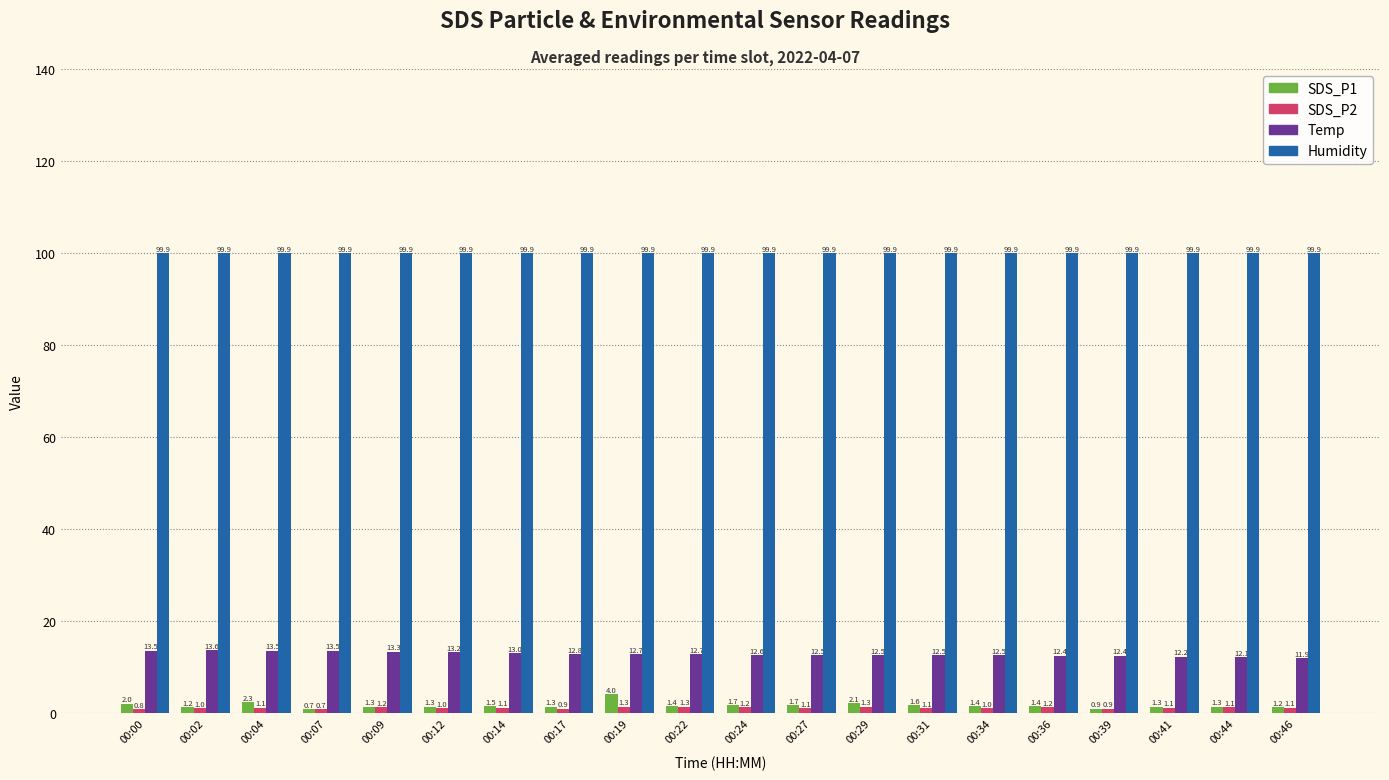

At which category is the sum across all series the highest?

00:19